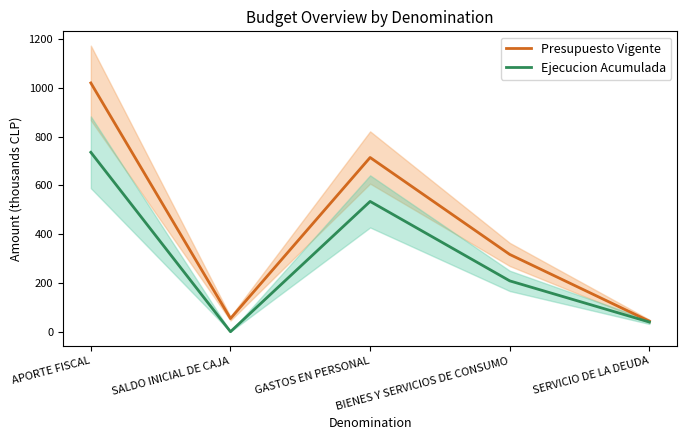

Which category has the highest value in the Presupuesto Vigente series?

APORTE FISCAL